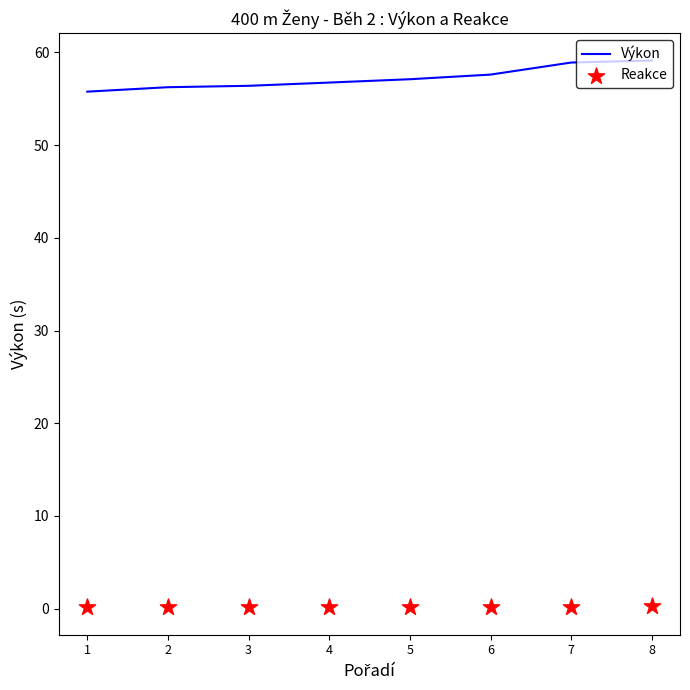

Which series has the largest total across all categories?

Výkon